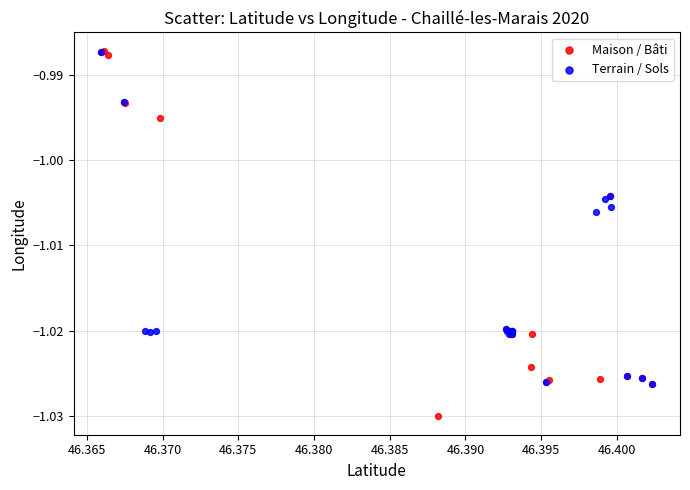

Which series has the widest spread of Y values?

Maison / Bâti